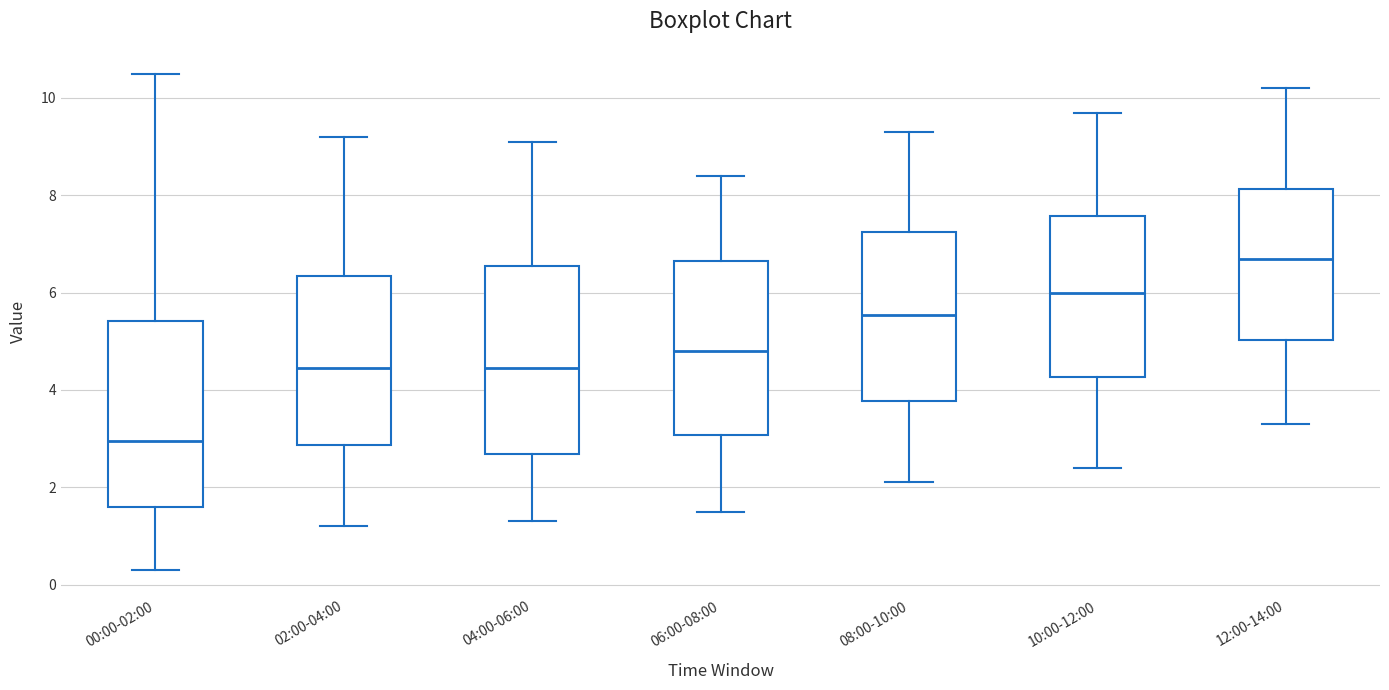

Where does the median line of the box for 04:00-06:00 sit on the y-axis? The values are not printed on the chart, so give them approximately, as read against the axis.

4.4